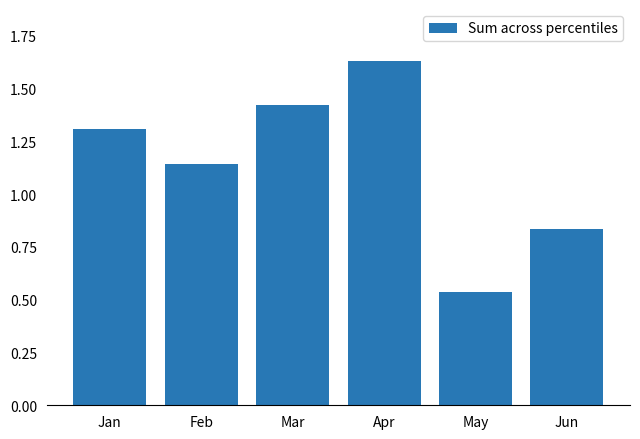

What is the difference between the second highest and second lowest values?

0.6